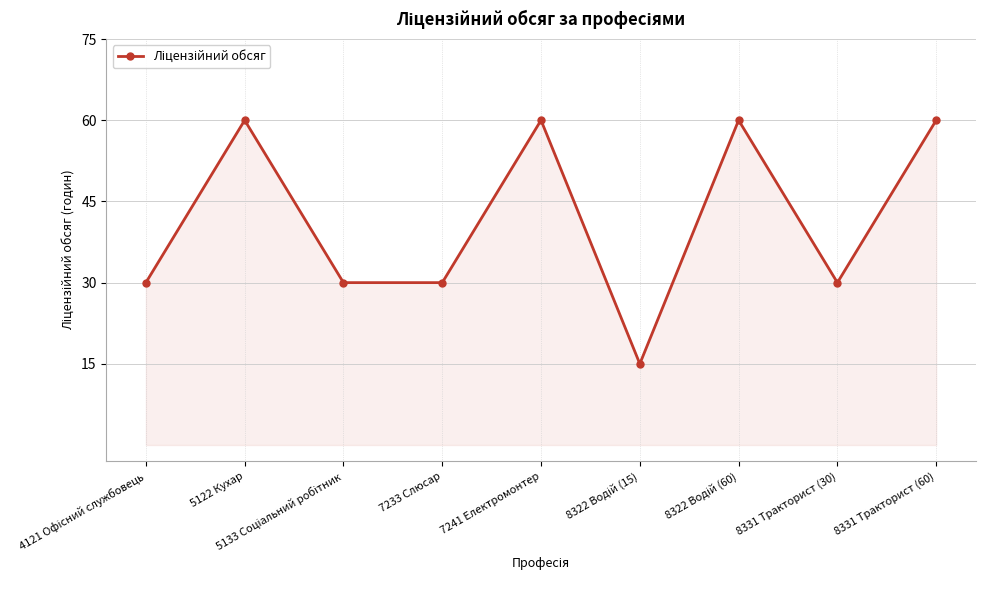

Where is the first local maximum?

5122 Кухар